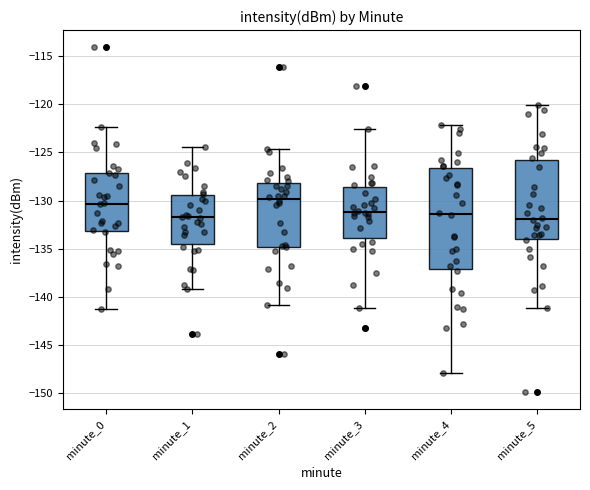

Comparing the boxes themselves (not the whiskers), which one is the tallest?

minute_4